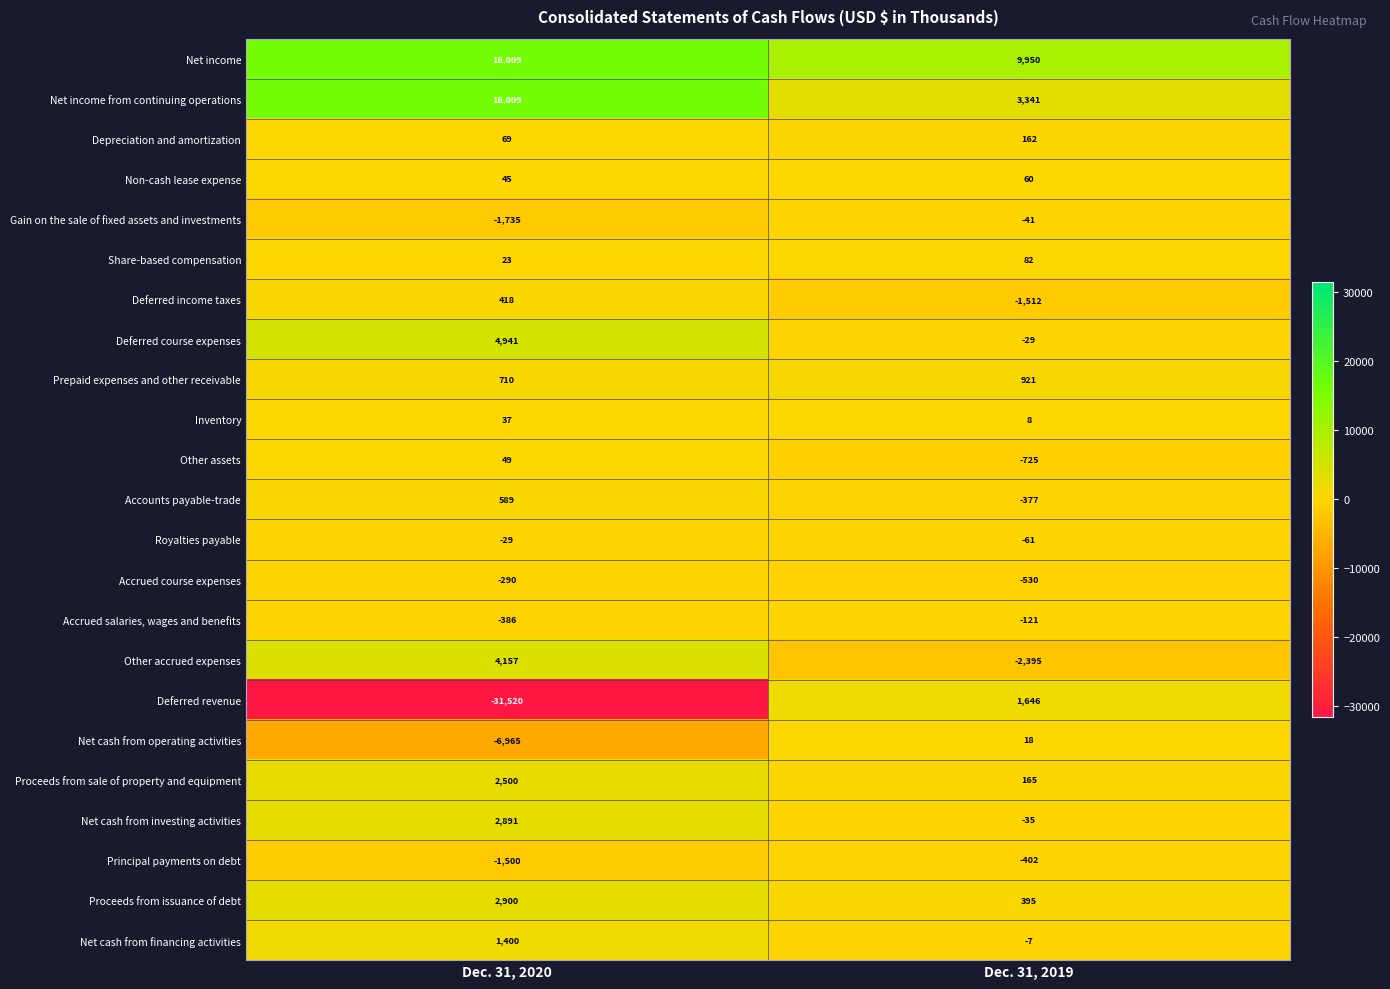

True or false: Net income from continuing operations has a value of 16009 at Dec. 31, 2020.

True